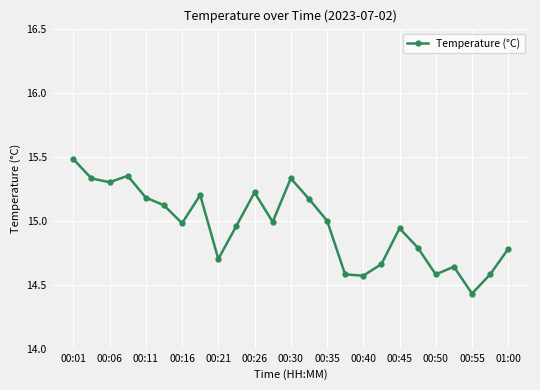

True or false: there are more than 0 points higher than both neighbors.

True